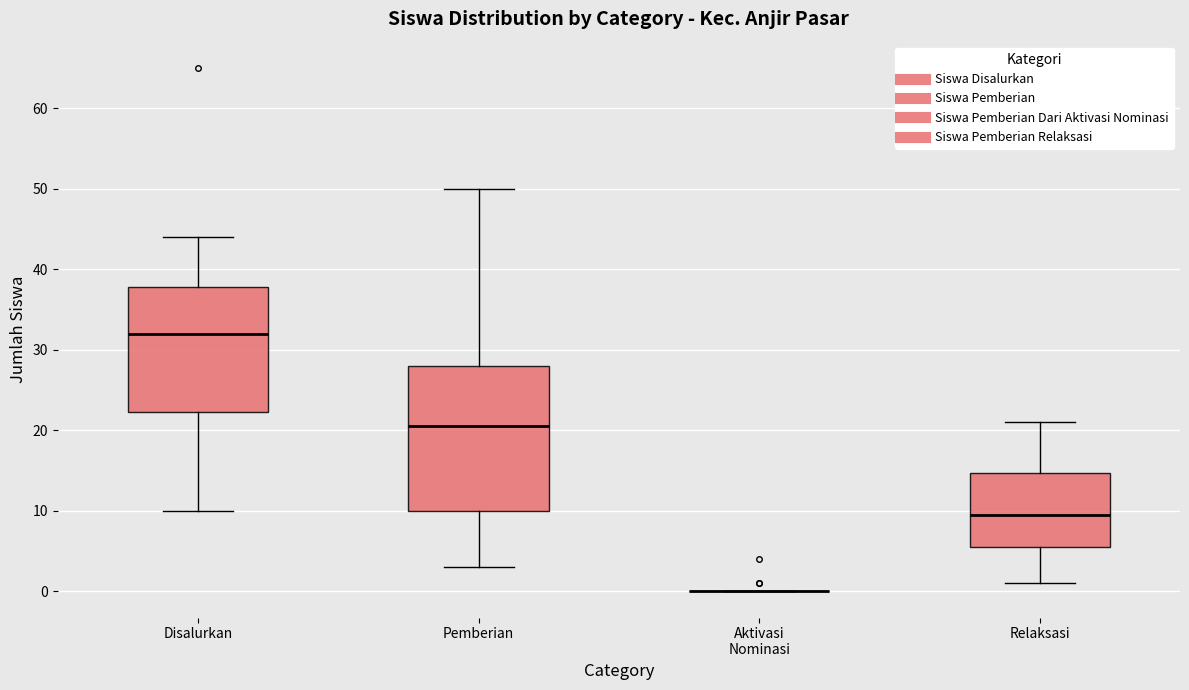

Which box is the tallest, from its lower edge to its upper edge?

Pemberian